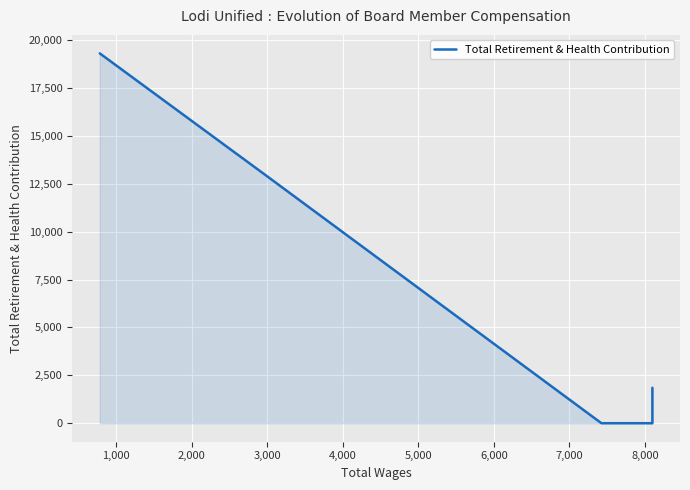

What is the difference between the maximum and minimum values?

19312